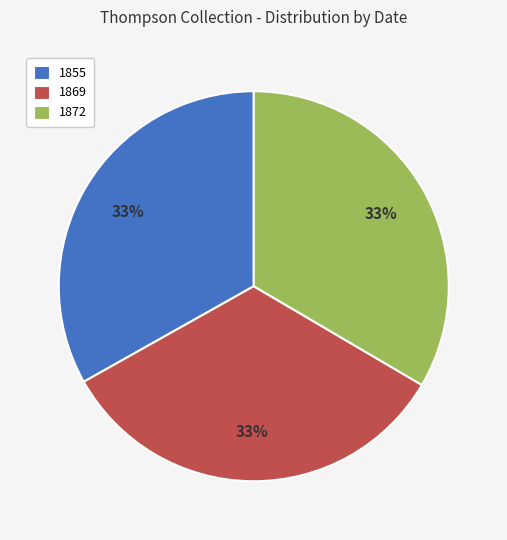

To the nearest percent, what is the average slice percentage?

33%